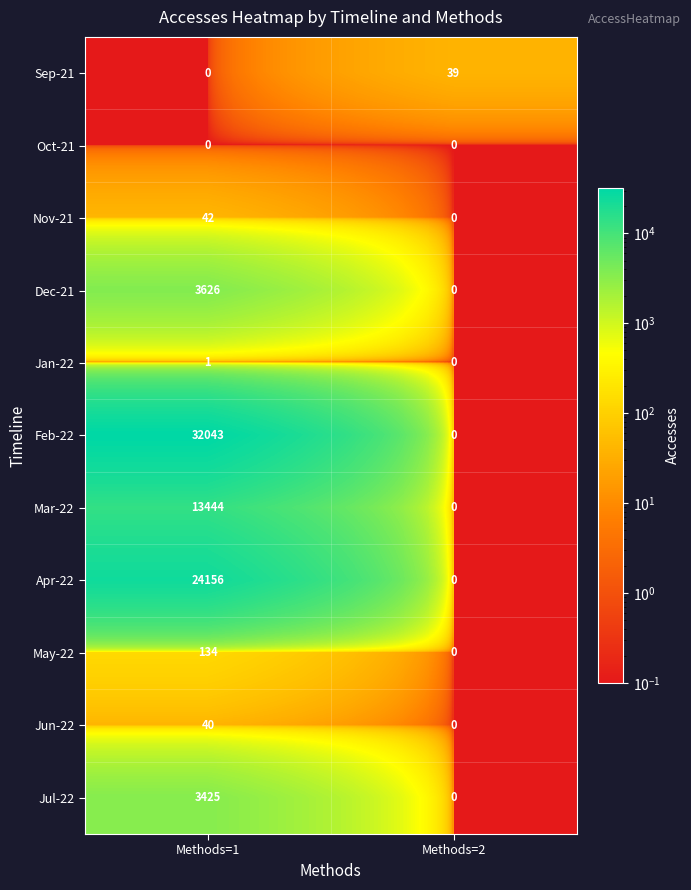

Rank the series by their maximum value, from lowest to highest.

Oct-21, Jan-22, Sep-21, Jun-22, Nov-21, May-22, Jul-22, Dec-21, Mar-22, Apr-22, Feb-22